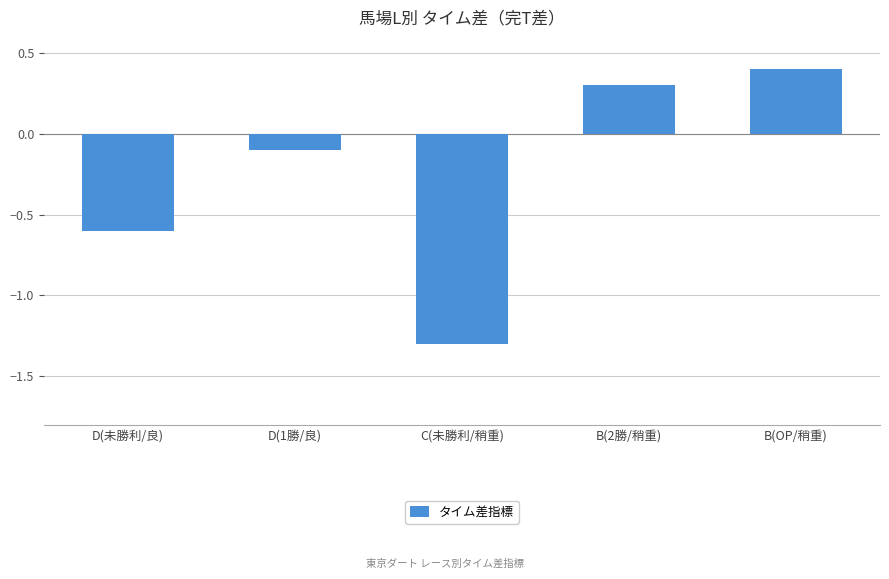

Which has a higher value, D(1勝/良) or B(2勝/稍重)?

B(2勝/稍重)